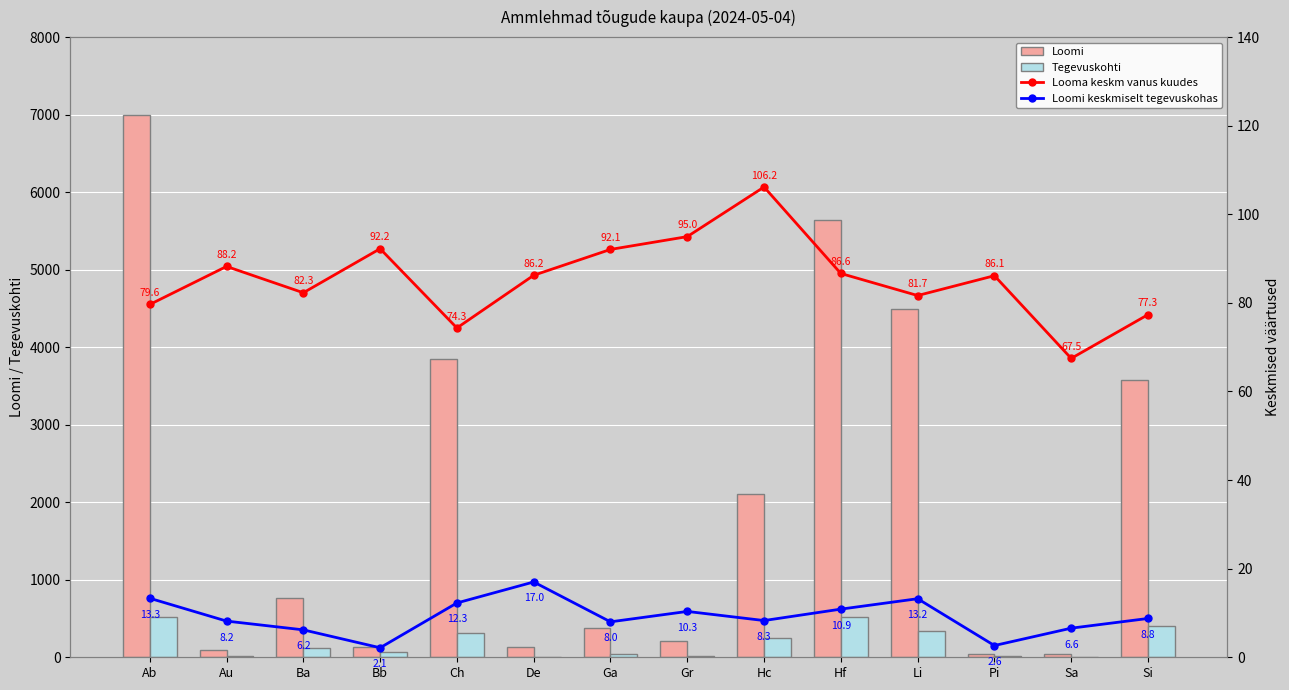

At Bb, list the series in order from largest to smallest.

Loomi, Looma keskm vanus kuudes, Tegevuskohti, Loomi keskmiselt tegevuskohas